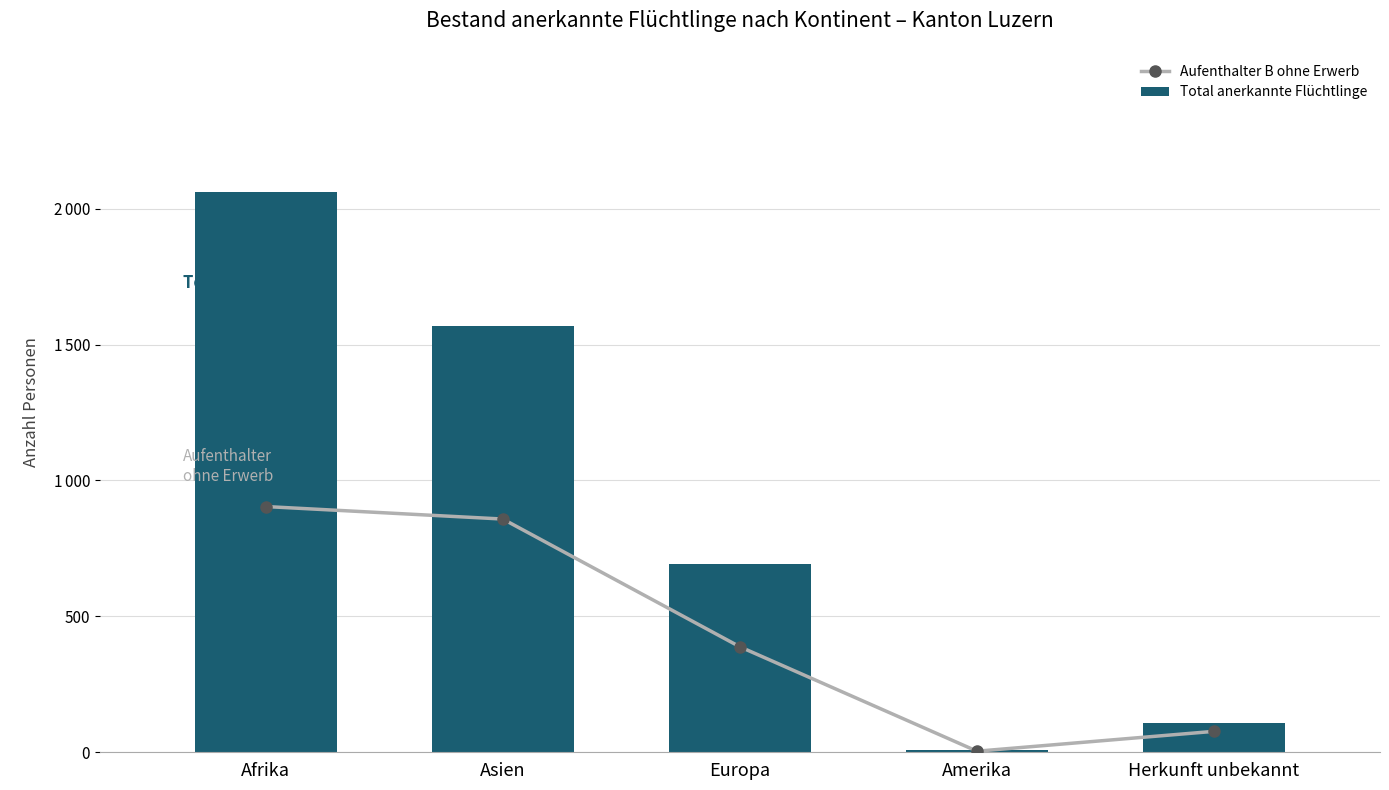

Which series has the largest total across all categories?

Total anerkannte Flüchtlinge